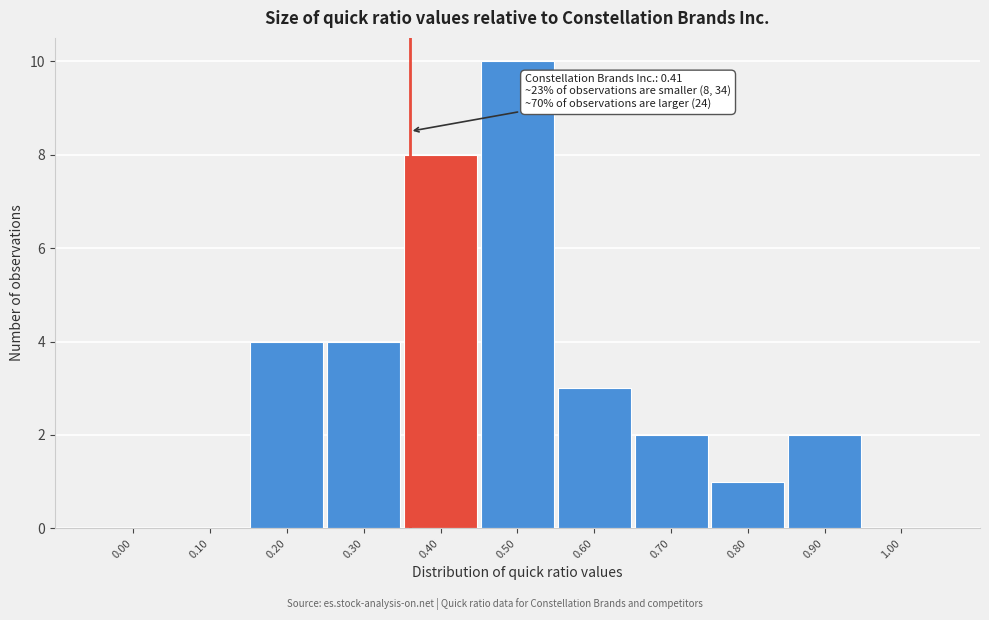

Reading right to left, extract all data points from this chart.

1.00=0	0.90=2	0.80=1	0.70=2	0.60=3	0.50=10	0.40=8	0.30=4	0.20=4	0.10=0	0.00=0